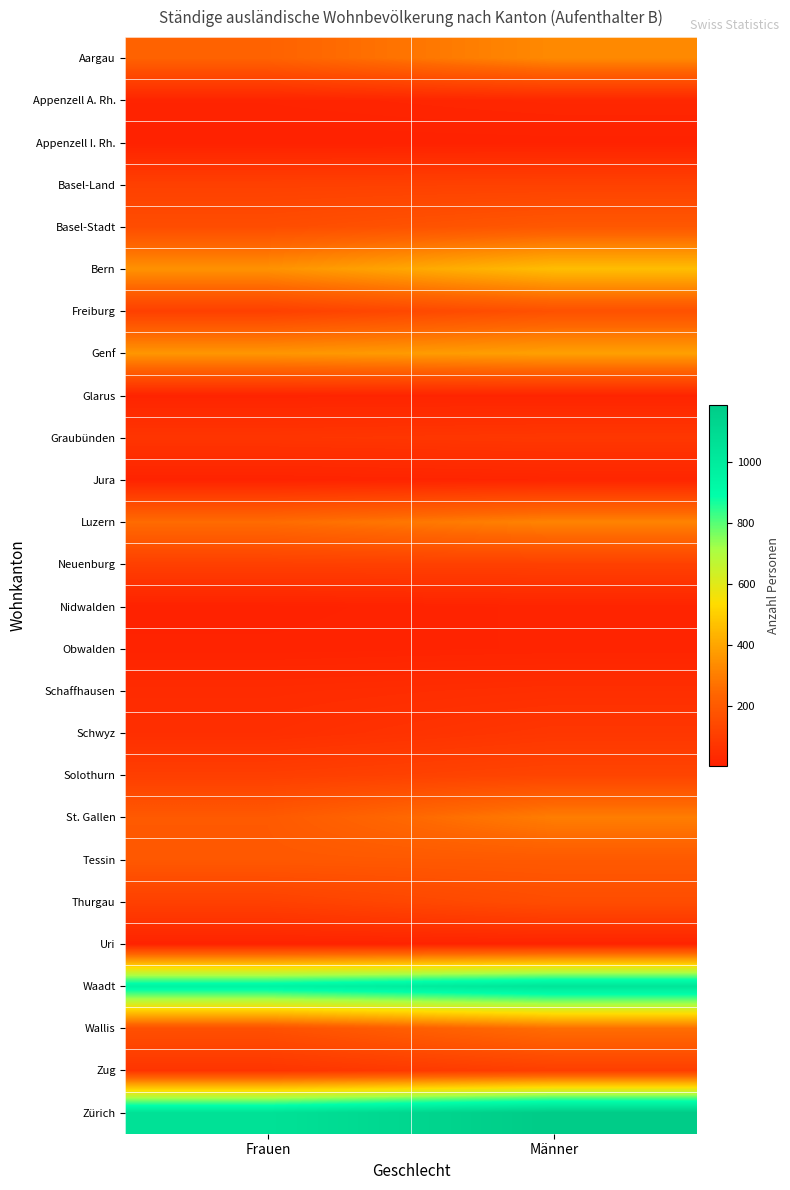

Reading left to right, list all the values displayed in this chart.

Aargau: Frauen=230	Männer=332
Appenzell A. Rh.: Frauen=15	Männer=25
Appenzell I. Rh.: Frauen=5	Männer=7
Basel-Land: Frauen=112	Männer=116
Basel-Stadt: Frauen=157	Männer=194
Bern: Frauen=353	Männer=460
Freiburg: Frauen=110	Männer=169
Genf: Frauen=363	Männer=387
Glarus: Frauen=16	Männer=17
Graubünden: Frauen=73	Männer=81
Jura: Frauen=12	Männer=19
Luzern: Frauen=258	Männer=317
Neuenburg: Frauen=109	Männer=112
Nidwalden: Frauen=7	Männer=16
Obwalden: Frauen=11	Männer=15
Schaffhausen: Frauen=40	Männer=51
Schwyz: Frauen=51	Männer=79
Solothurn: Frauen=106	Männer=128
St. Gallen: Frauen=200	Männer=302
Tessin: Frauen=195	Männer=200
Thurgau: Frauen=113	Männer=157
Uri: Frauen=11	Männer=13
Waadt: Frauen=953	Männer=1040
Wallis: Frauen=169	Männer=264
Zug: Frauen=71	Männer=106
Zürich: Frauen=1059	Männer=1188